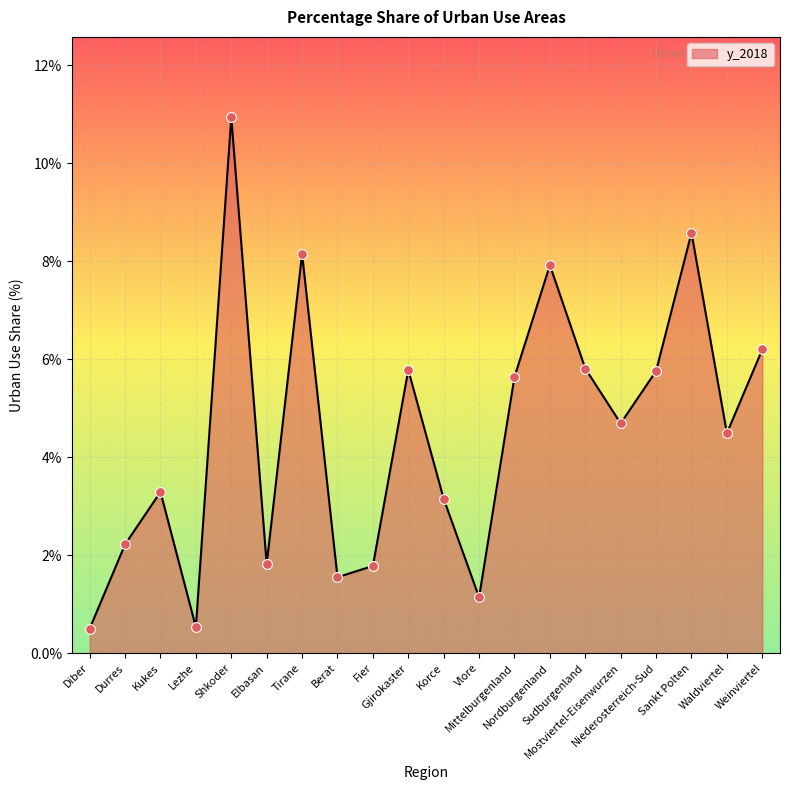

What is the ratio of the value at Gjirokaster to the value at Fier?

3.2